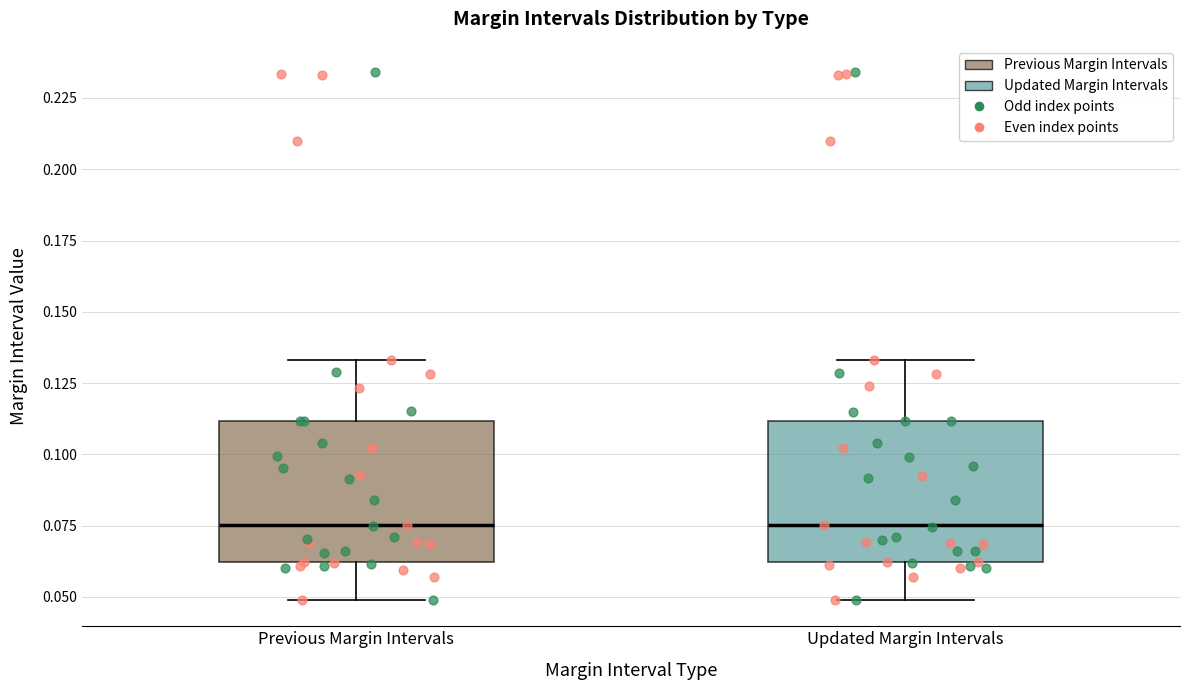

Reading left to right, read every box against the y-axis: the position of its median line, the range the box covers, and the ends of its whiskers. The values are not printed on the chart, so give them approximately, as read against the axis.

Previous Margin Intervals: median 0.075, box 0.060 to 0.110, whiskers 0.050 to 0.135
Updated Margin Intervals: median 0.075, box 0.060 to 0.110, whiskers 0.050 to 0.135